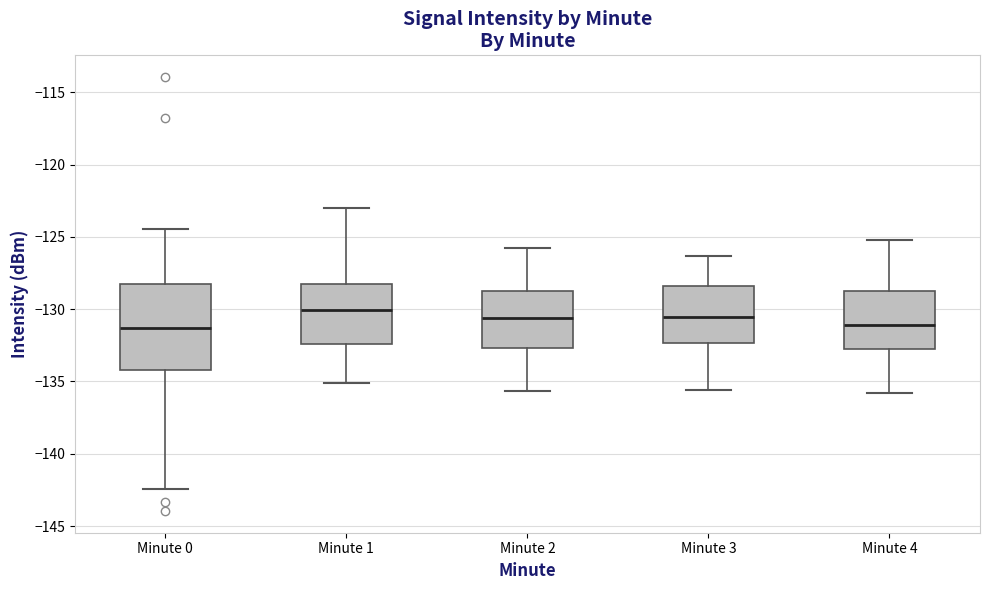

Reading left to right, read every box against the y-axis: the position of its median line, the range the box covers, and the ends of its whiskers. The values are not printed on the chart, so give them approximately, as read against the axis.

Minute 0: median -131.5, box -134.0 to -128.0, whiskers -142.5 to -124.5
Minute 1: median -130.0, box -132.5 to -128.5, whiskers -135.0 to -123.0
Minute 2: median -130.5, box -132.5 to -128.5, whiskers -135.5 to -126.0
Minute 3: median -130.5, box -132.5 to -128.5, whiskers -135.5 to -126.5
Minute 4: median -131.0, box -133.0 to -128.5, whiskers -136.0 to -125.0